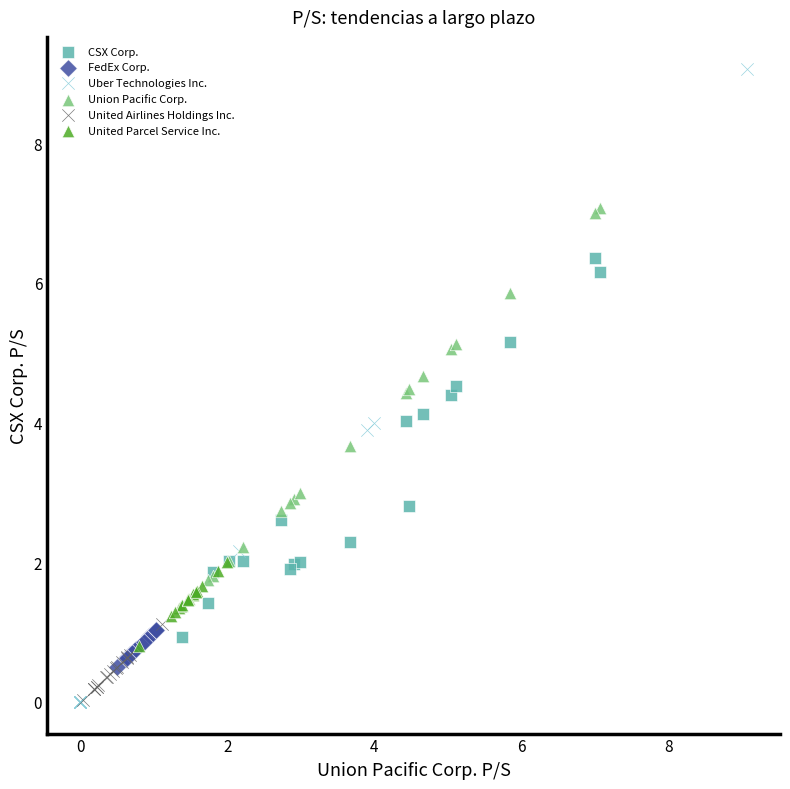

What are all the series names shown in the legend?

CSX Corp., FedEx Corp., Uber Technologies Inc., Union Pacific Corp., United Airlines Holdings Inc., United Parcel Service Inc.